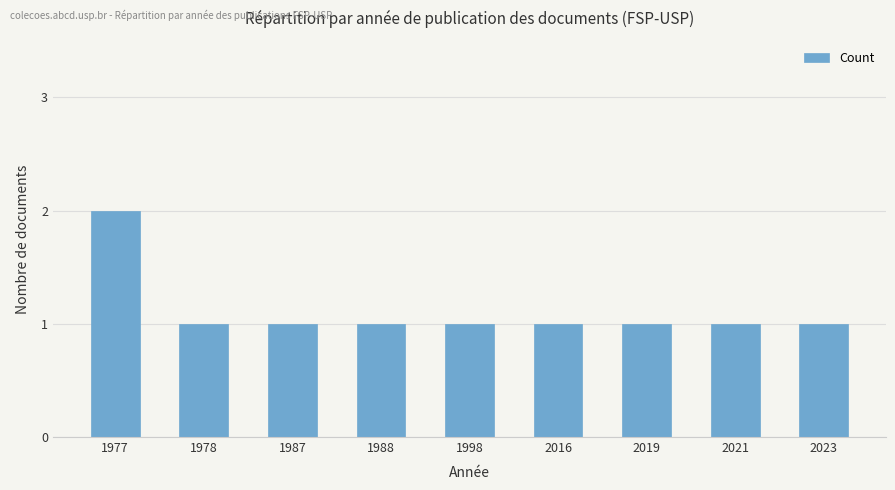

Which label corresponds to the largest value in the chart?

1977